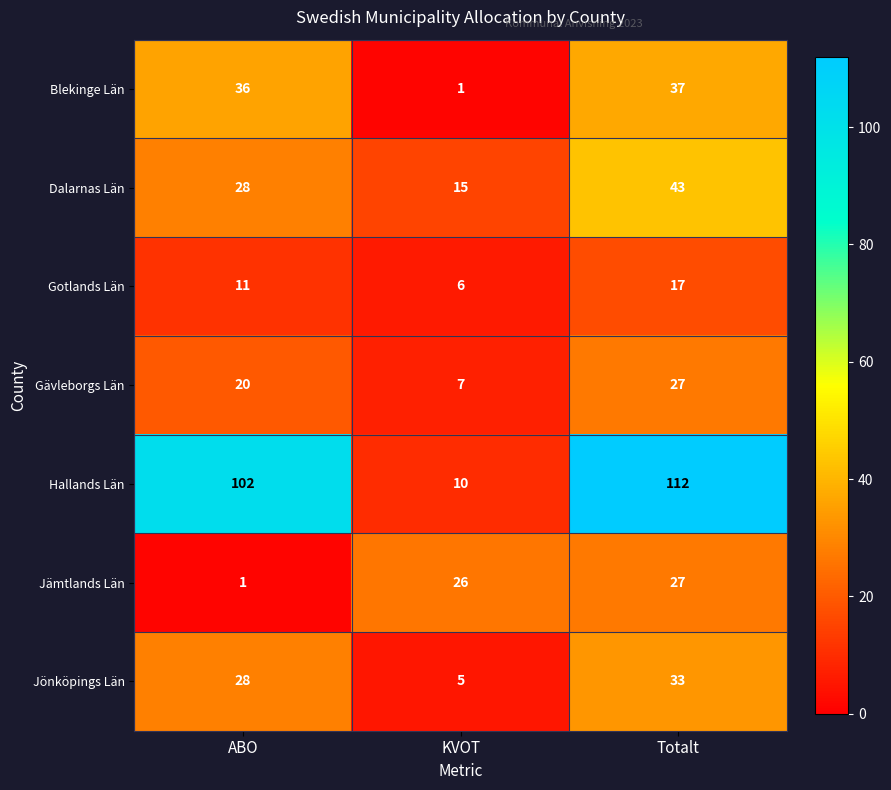

Reading left to right, list all the values displayed in this chart.

Blekinge Län: 36	1	37
Dalarnas Län: 28	15	43
Gotlands Län: 11	6	17
Gävleborgs Län: 20	7	27
Hallands Län: 102	10	112
Jämtlands Län: 1	26	27
Jönköpings Län: 28	5	33